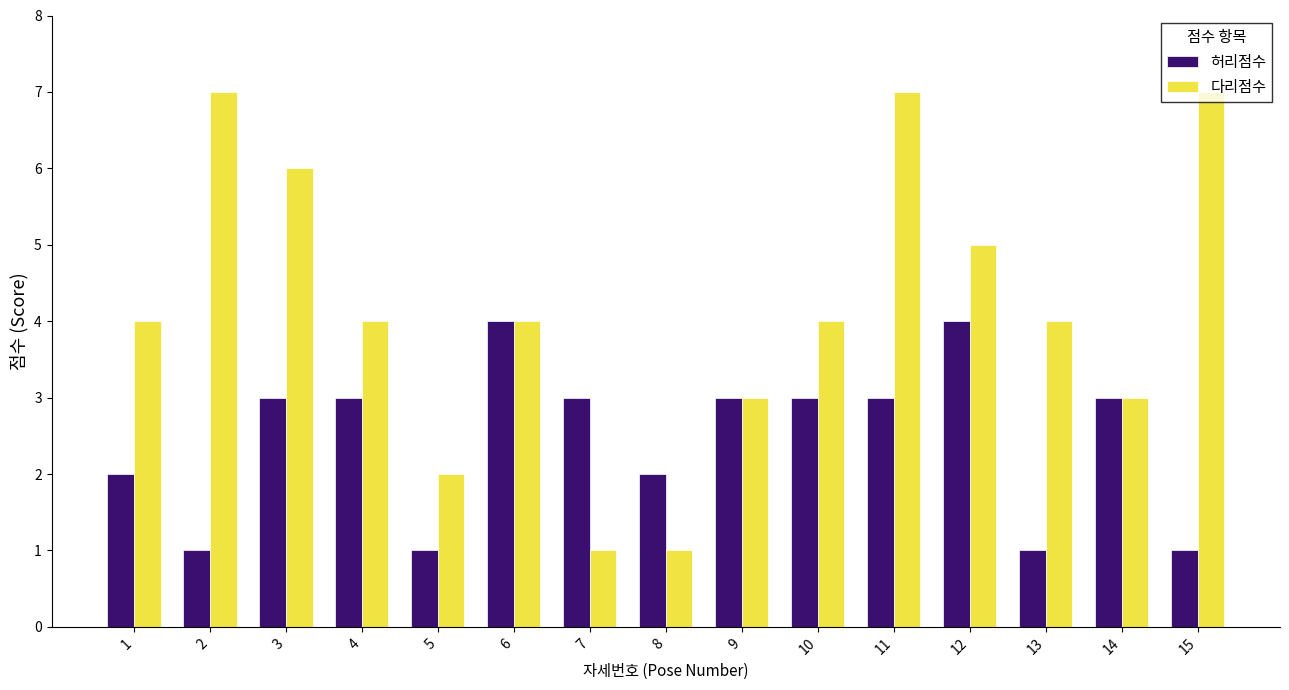

List the series in order of their peak value, lowest first.

허리점수, 다리점수